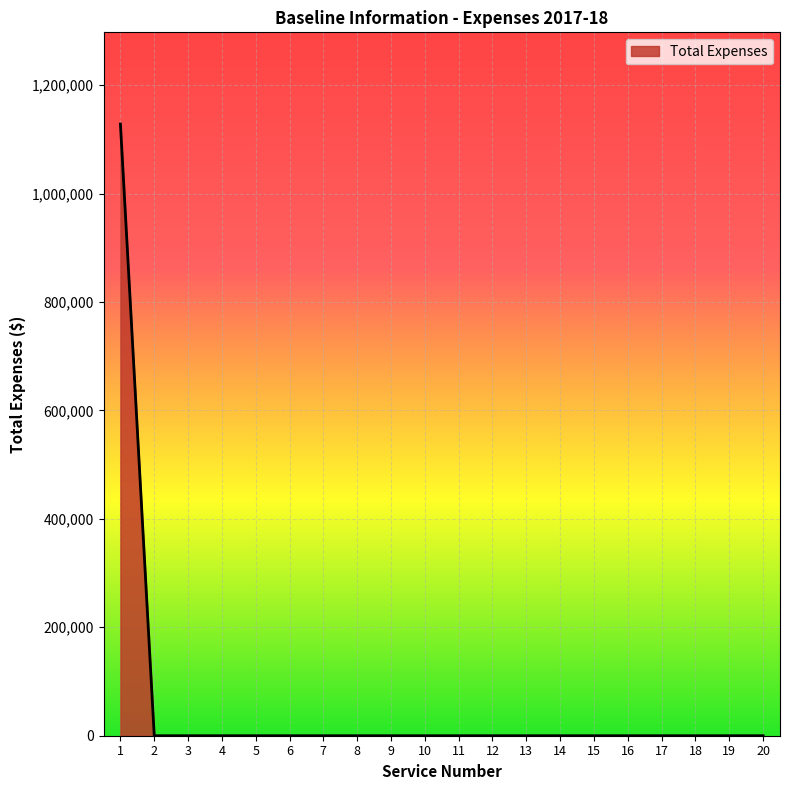

What is the maximum value shown in the chart?

1128201